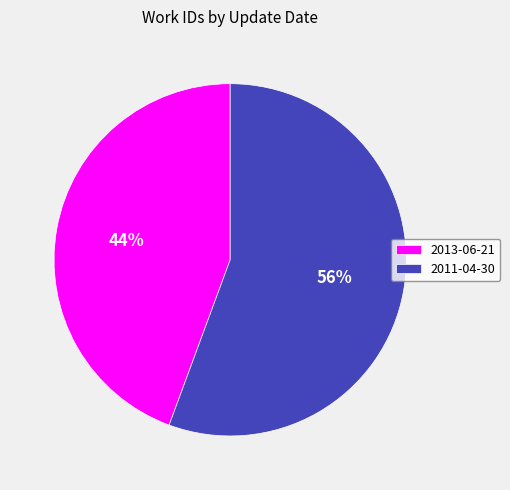

To the nearest percent, what percentage of the pie is 2011-04-30?

56%